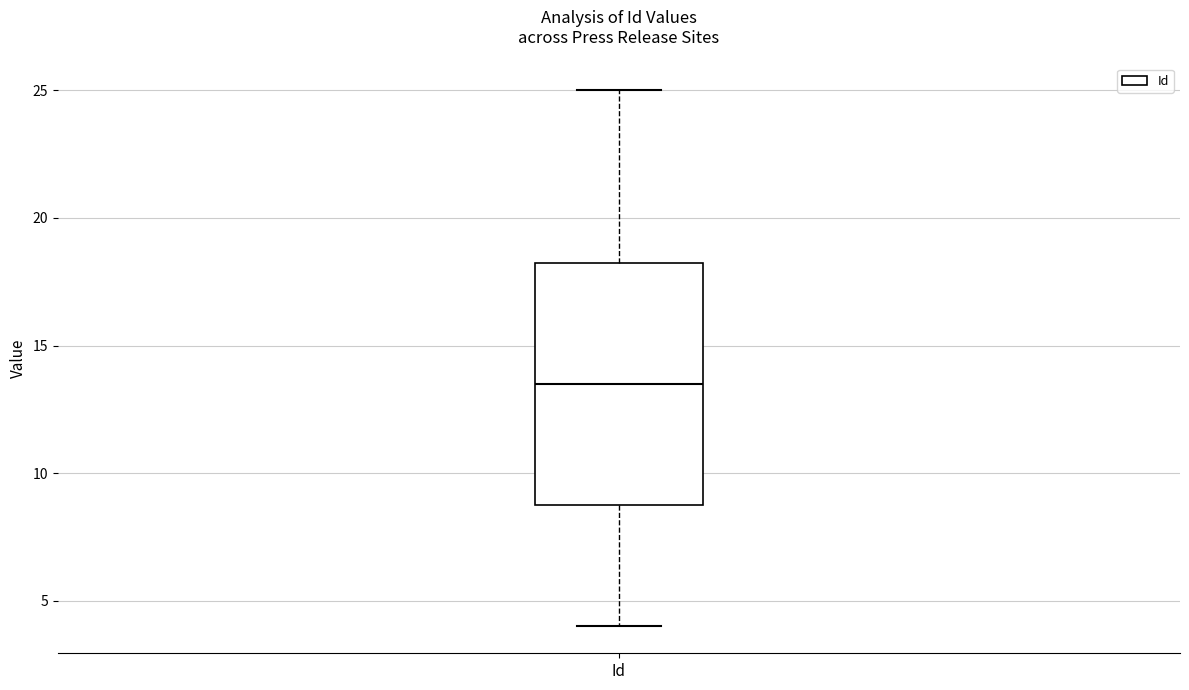

Where is the upper edge of the box for Id on the y-axis? The values are not printed on the chart, so give them approximately, as read against the axis.

18.5